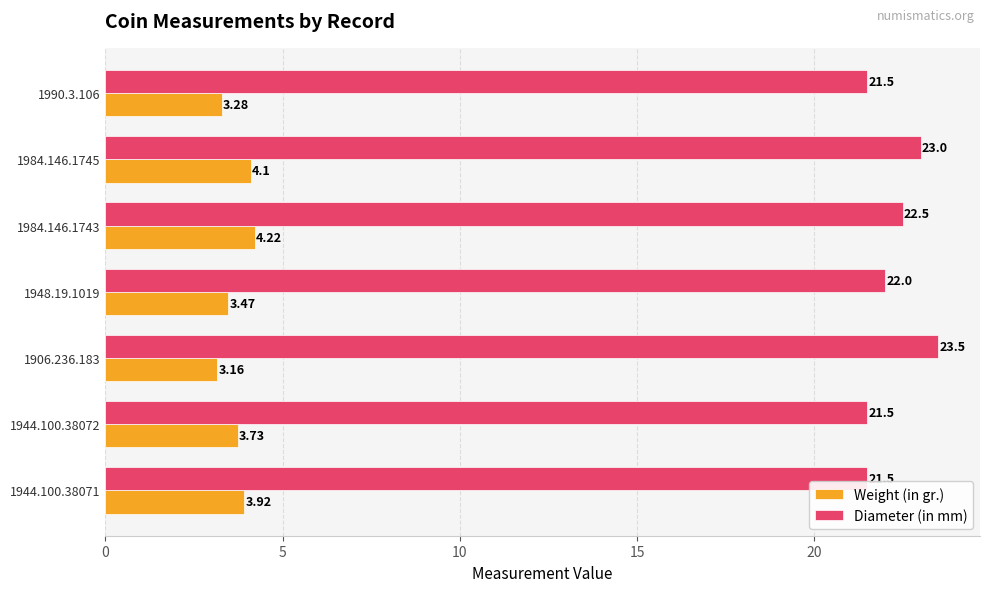

What is the average value of the Diameter (in mm) series?

22.2